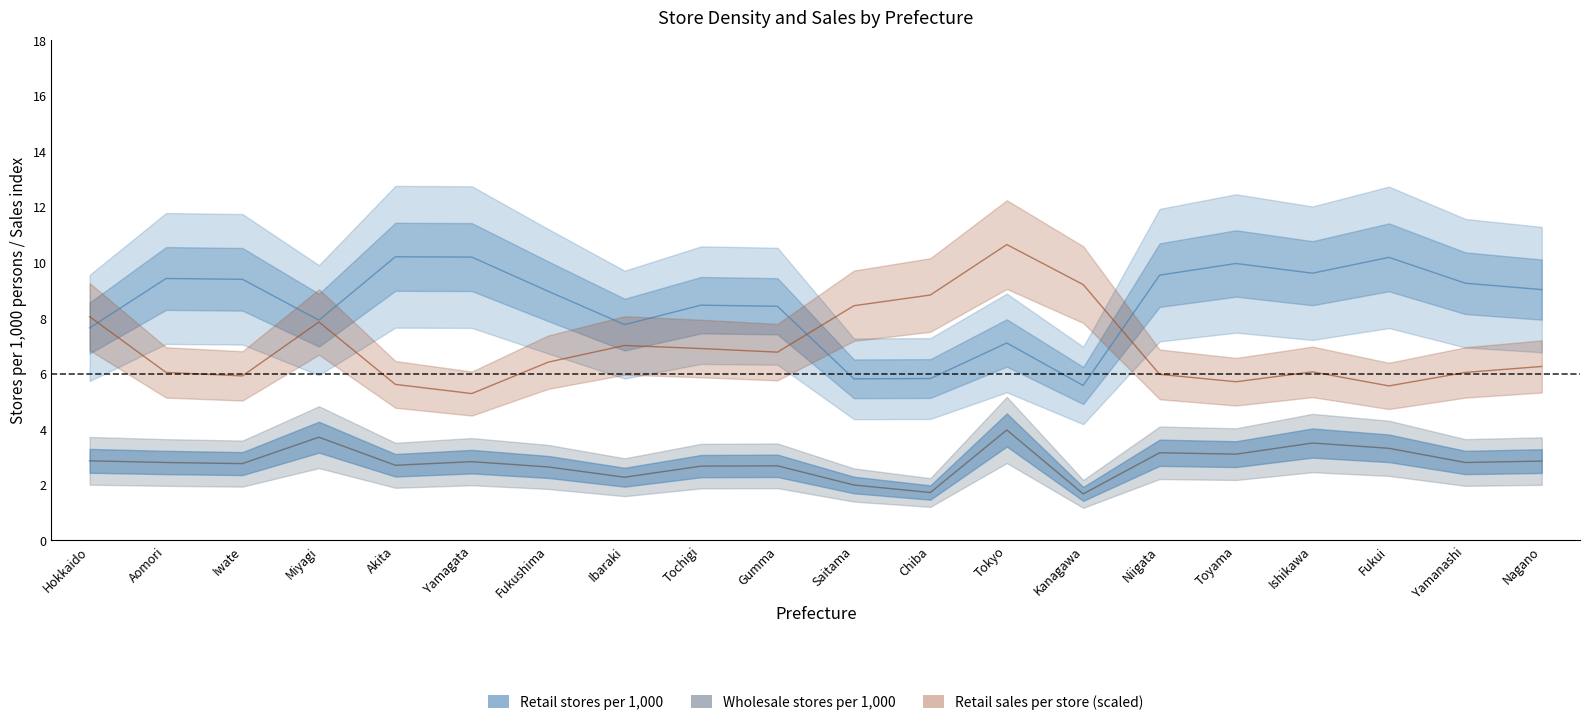

In Retail sales per store (M yen), how many points are lower than both neighbors (excluding endpoints)?

5